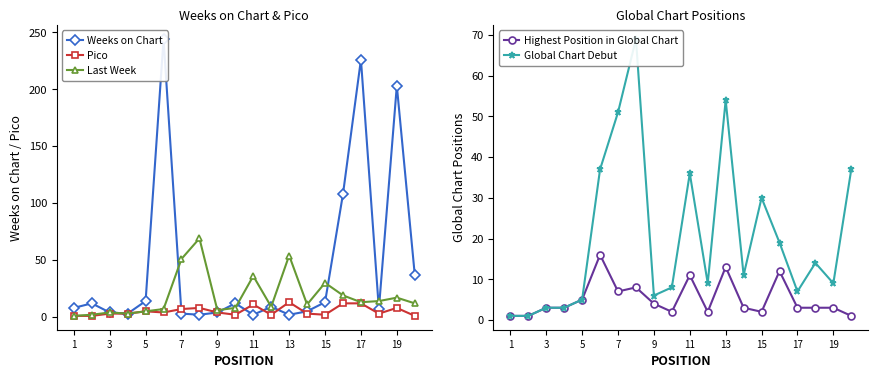

Does the chart have visible grid lines?

No